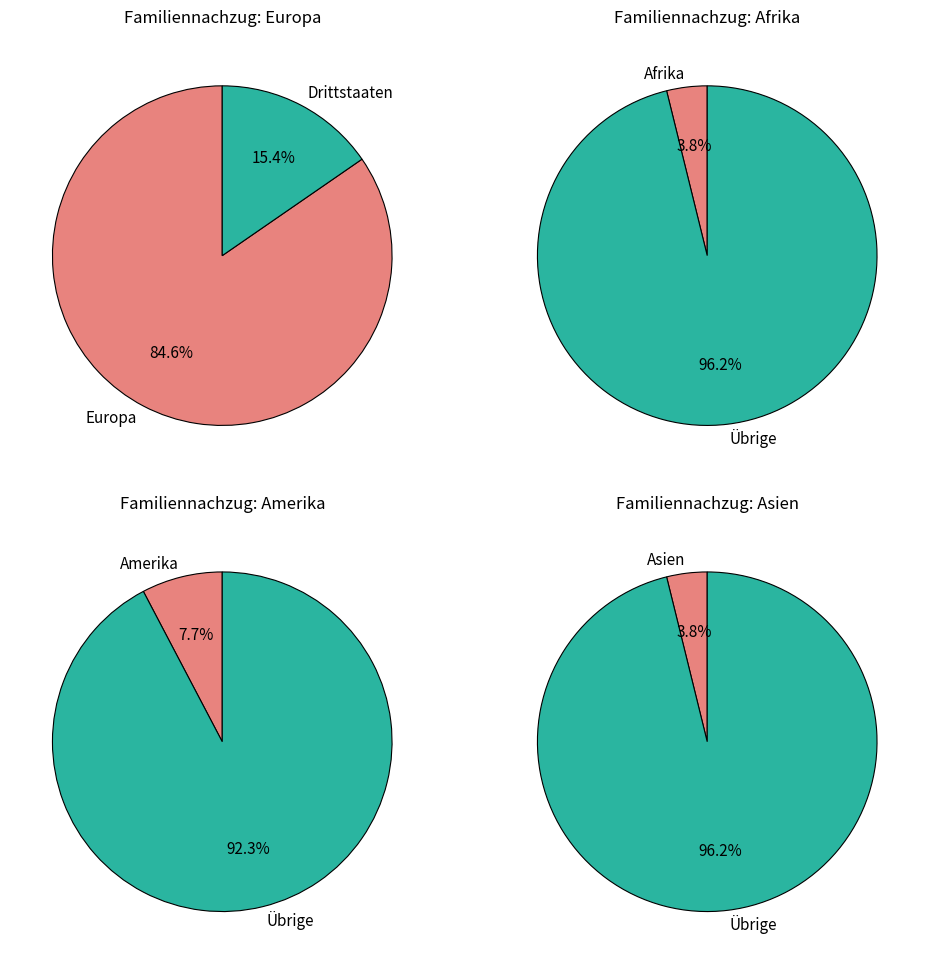

Which slice is the largest?

Europa